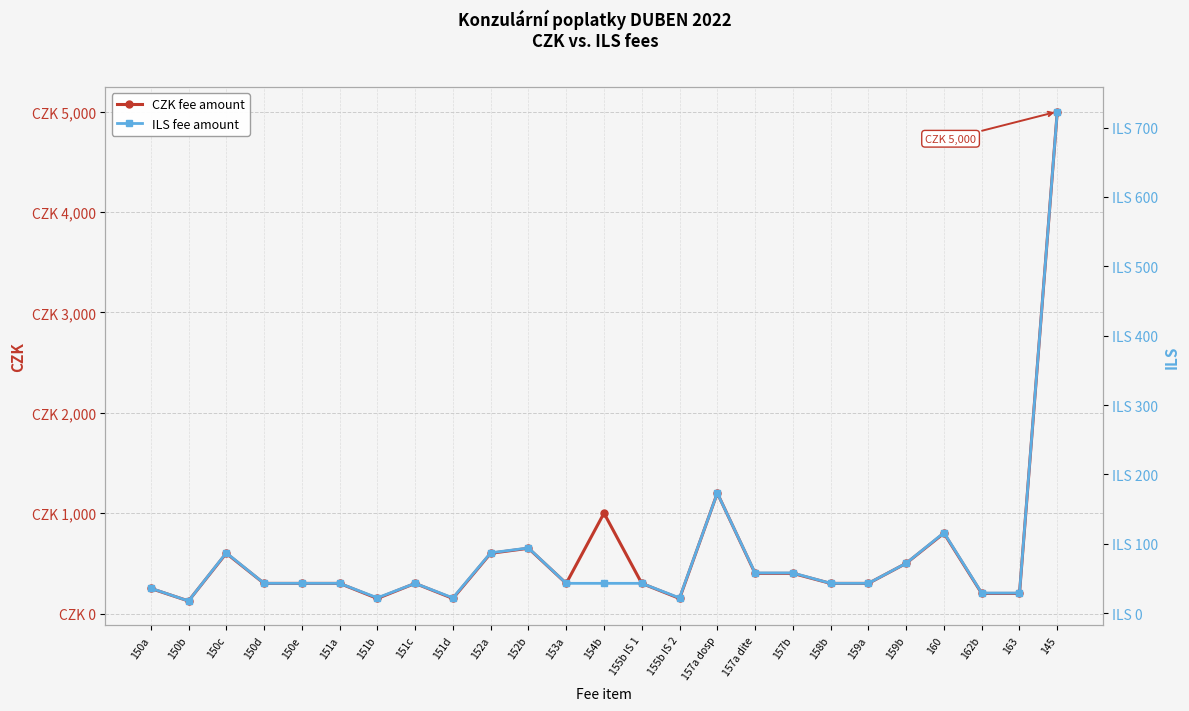

At which category is the sum across all series the highest?

145